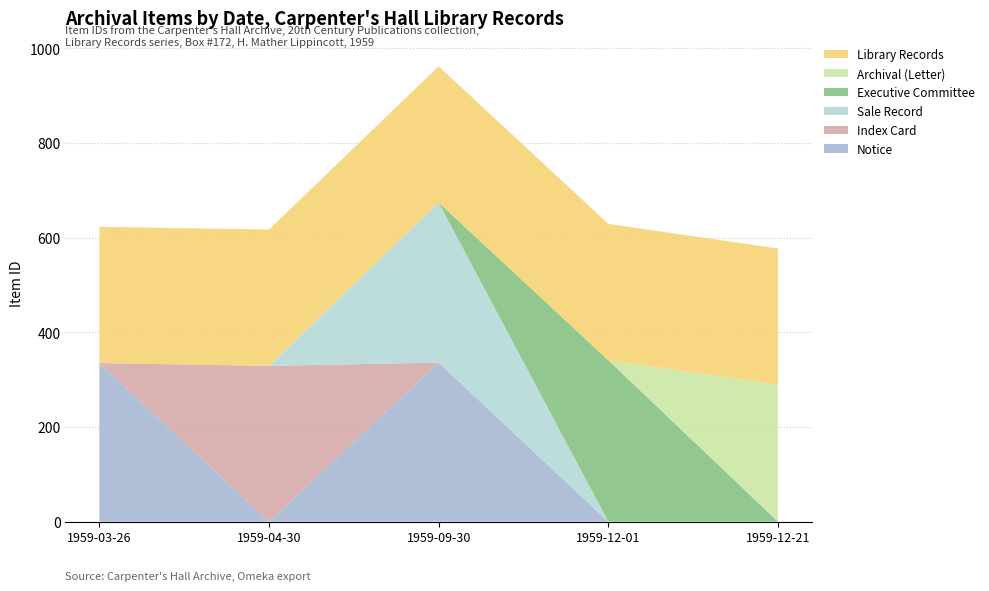

At which category is the sum across all series the highest?

1959-09-30